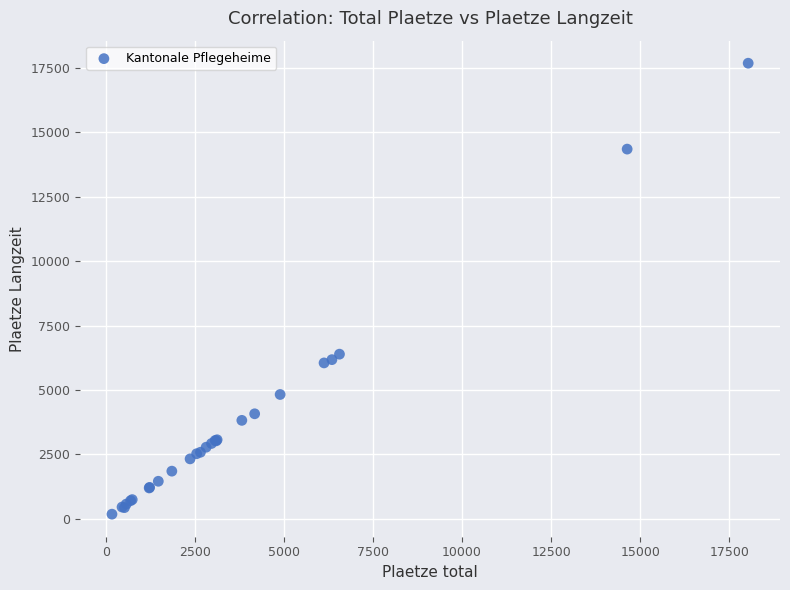

What Y value in the scatter plot is closest to 8931?

6388